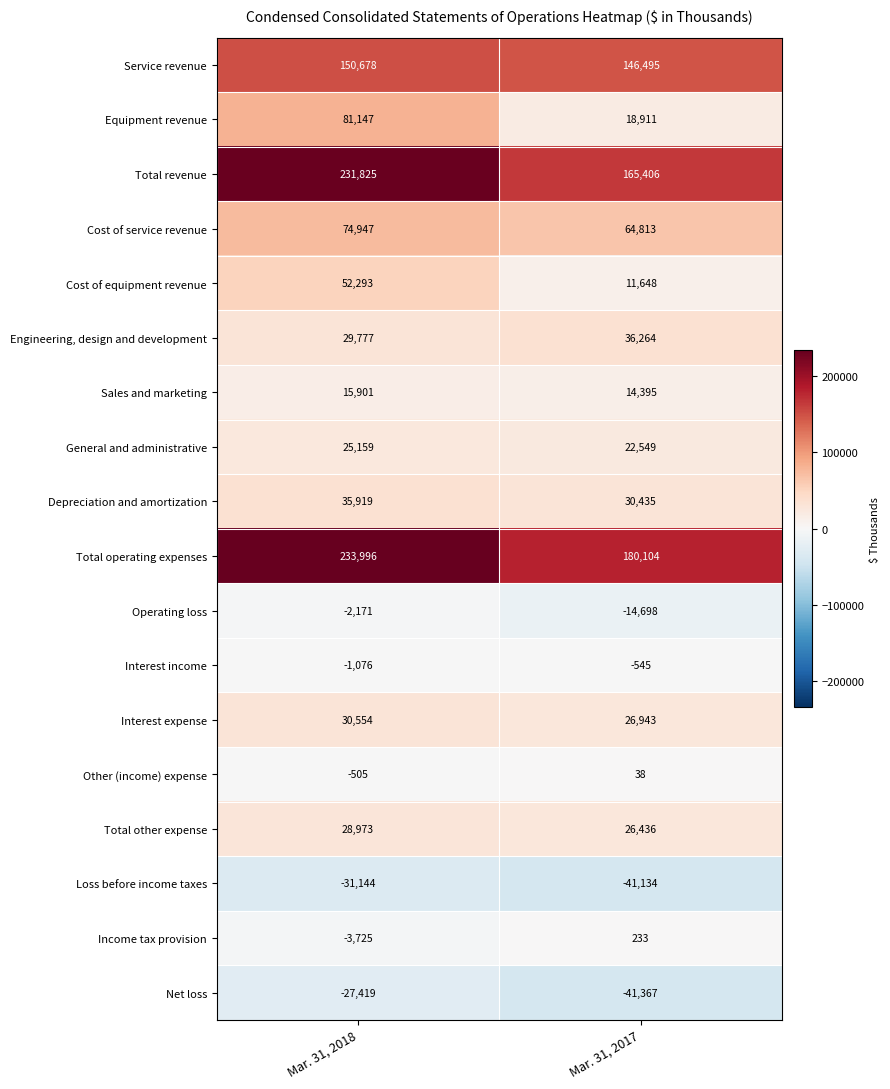

What is the average value of the Income tax provision series?

-1746